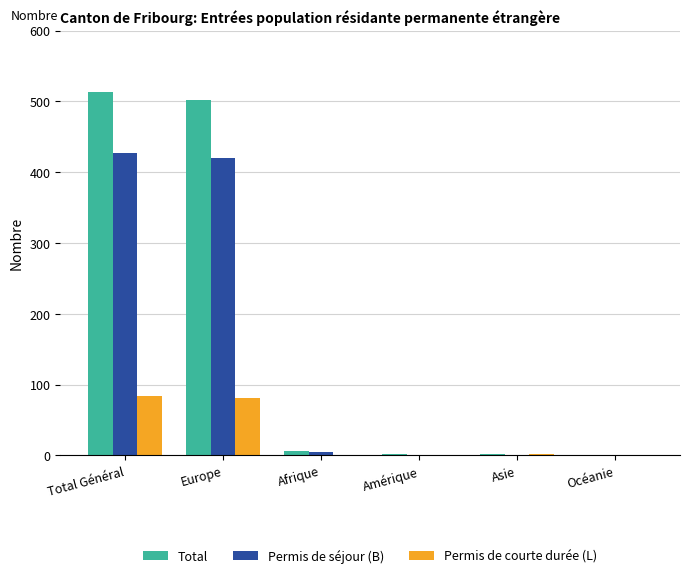

The Permis de courte durée (L) series shows 27 at Total Général. True or false?

False